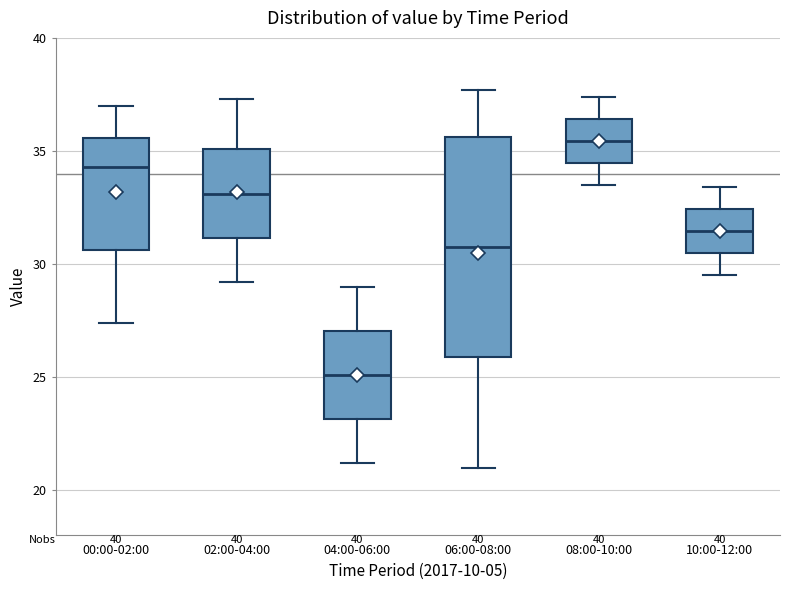

Comparing the boxes themselves (not the whiskers), which one is the tallest?

06:00-08:00